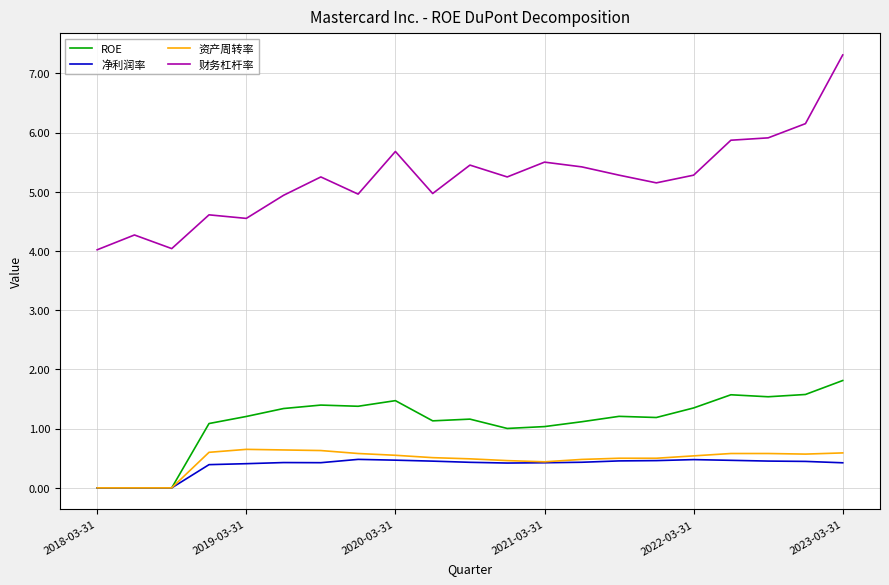

What is the greatest value displayed?

7.3